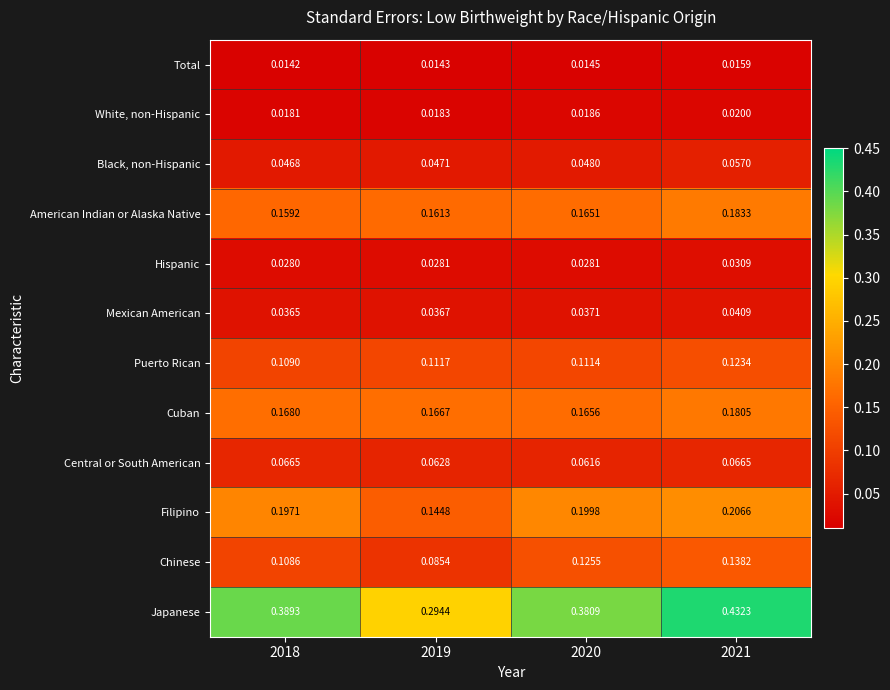

Between 2019 and 2020, which series saw the biggest shift?

Japanese